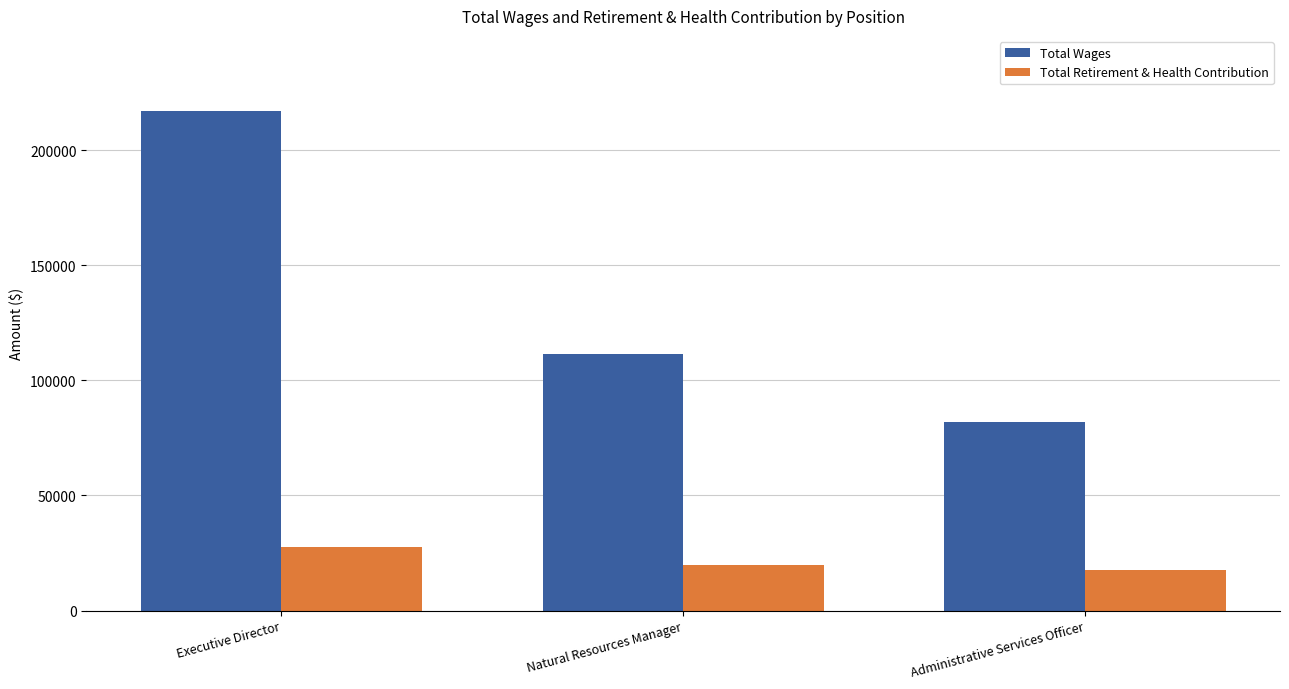

At which label does Total Wages first exceed 111650?

Executive Director